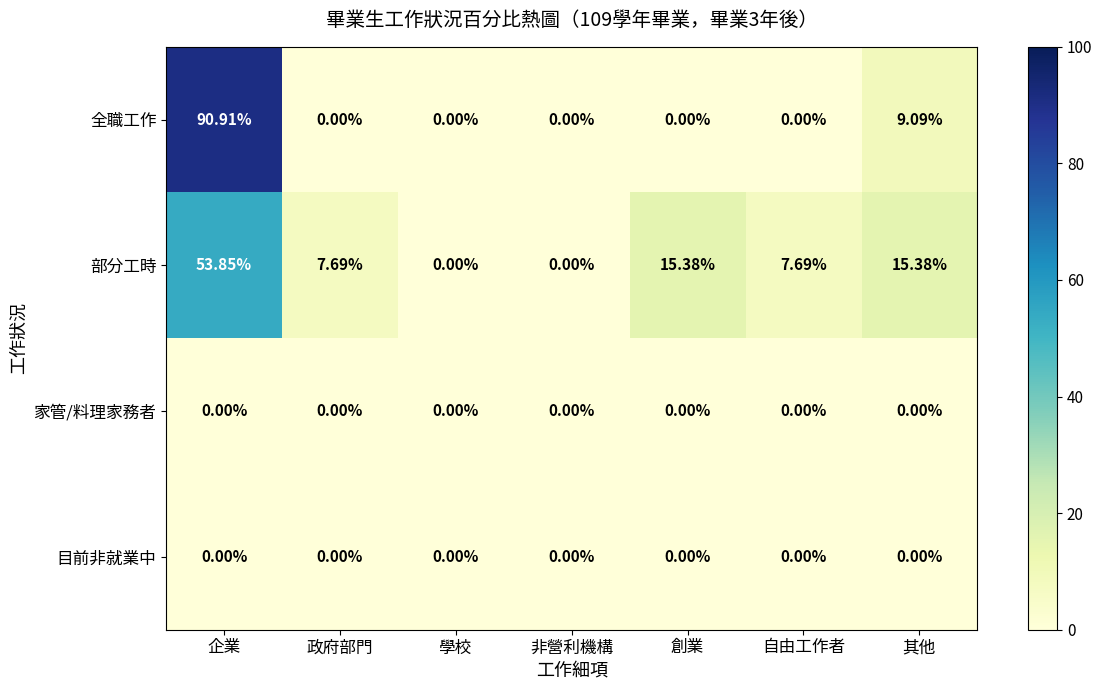

How many distinct data groups are displayed?

4